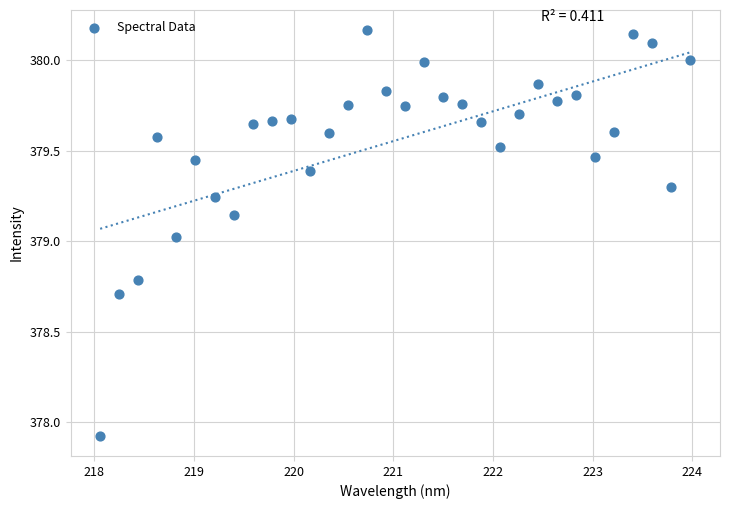

What is the range of Y values (max minus min)?

2.2